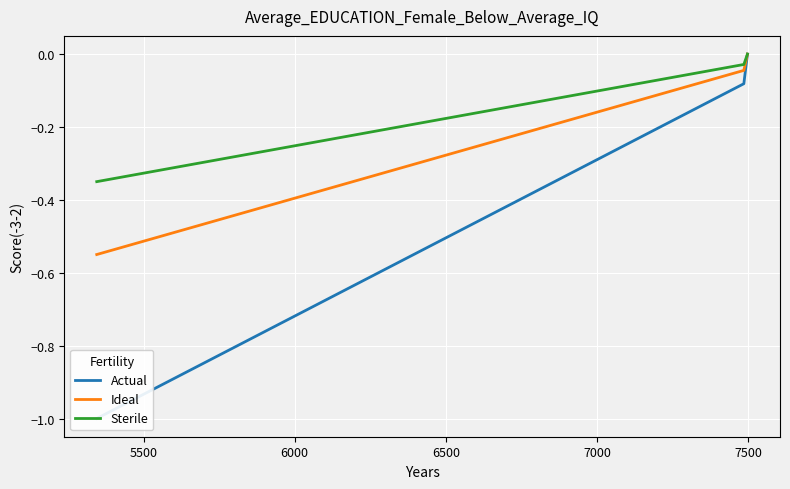

Rank the series by their average value, from lowest to highest.

Actual, Ideal, Sterile